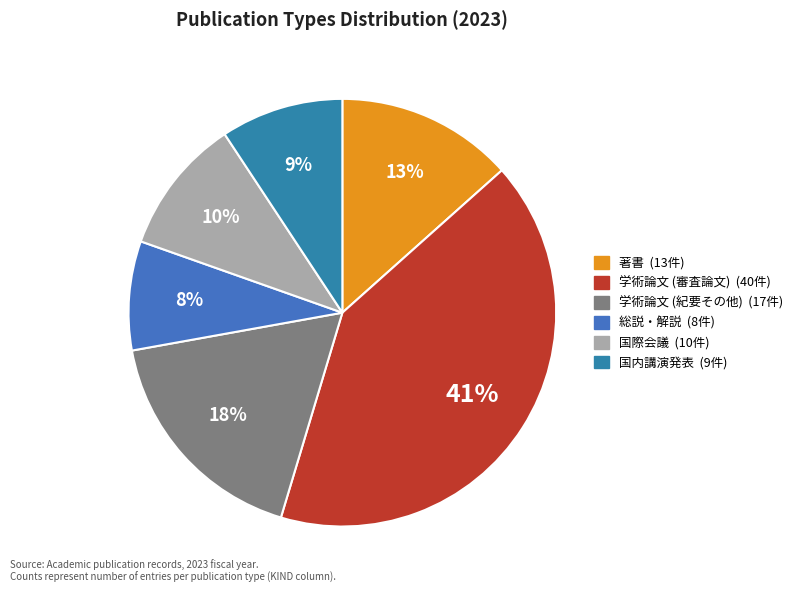

Rank the categories by value from lowest to highest.

総説・解説, 国内講演発表, 国際会議, 著書, 学術論文 (紀要その他), 学術論文 (審査論文)